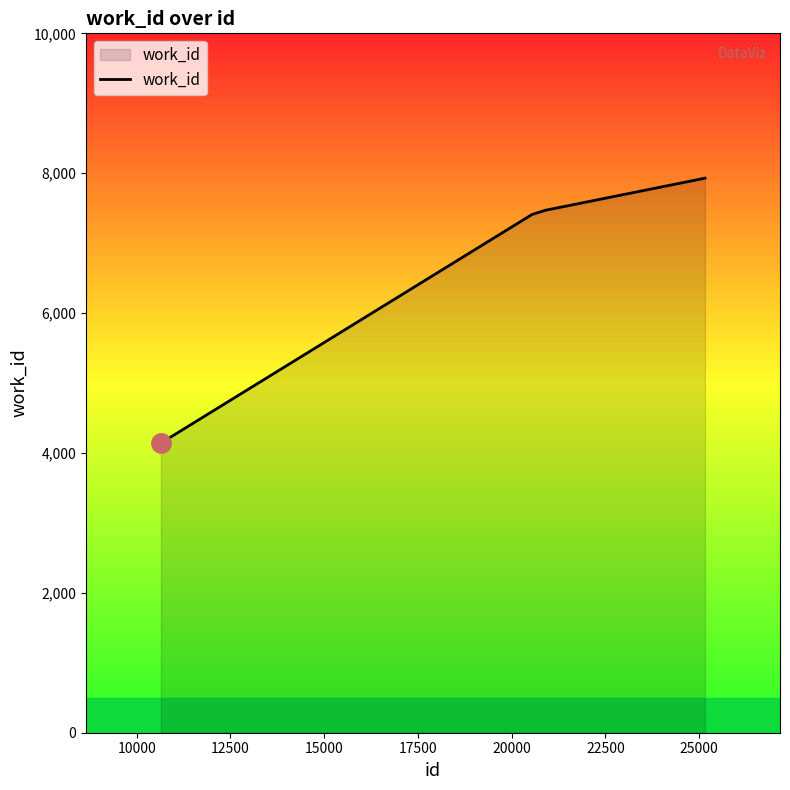

What is the maximum value shown in the chart?

7929